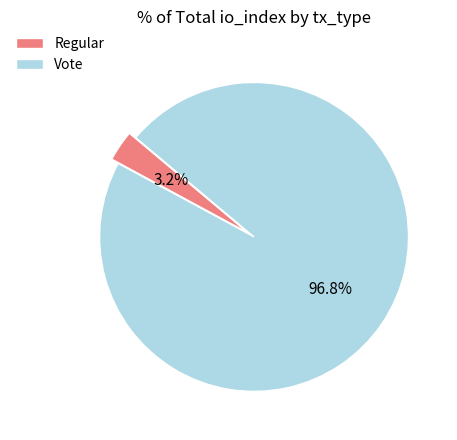

How many slices are in this pie chart?

2